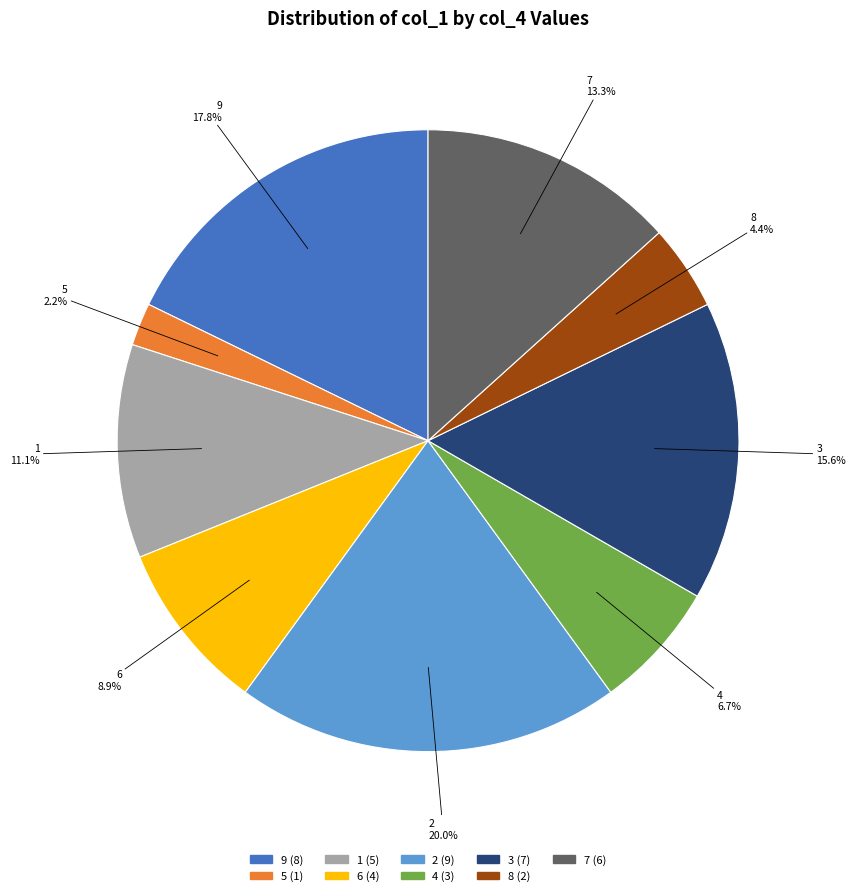

How many slices are in this pie chart?

9